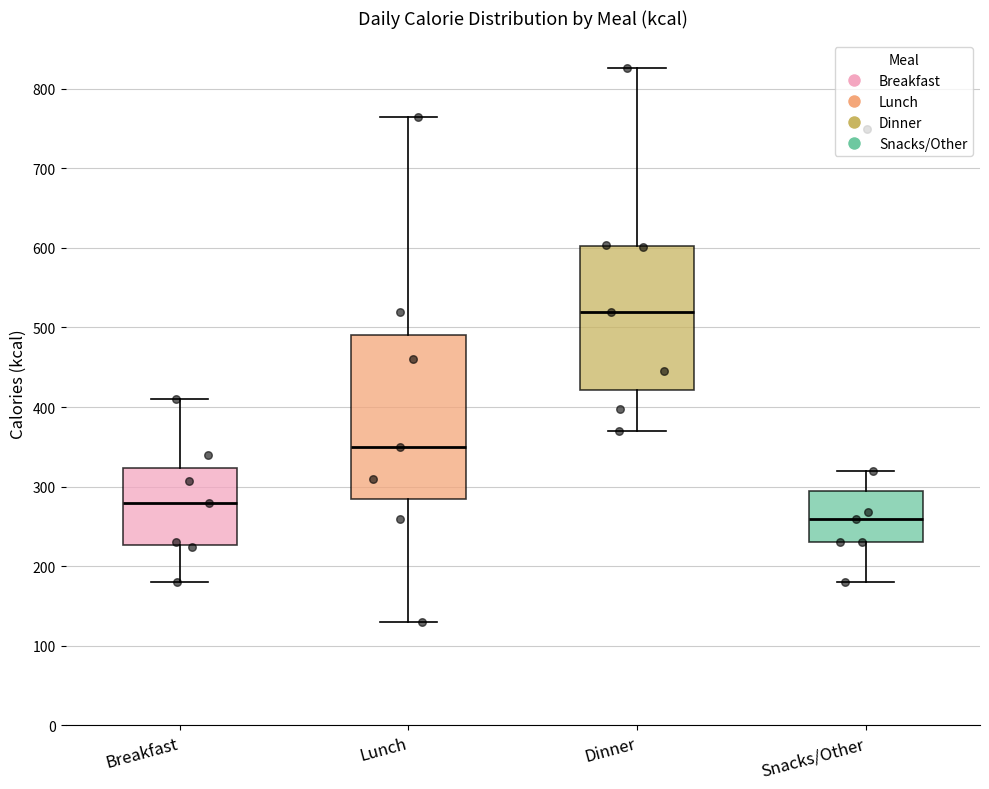

Where is the lower edge of the box for Lunch on the y-axis? The values are not printed on the chart, so give them approximately, as read against the axis.

290